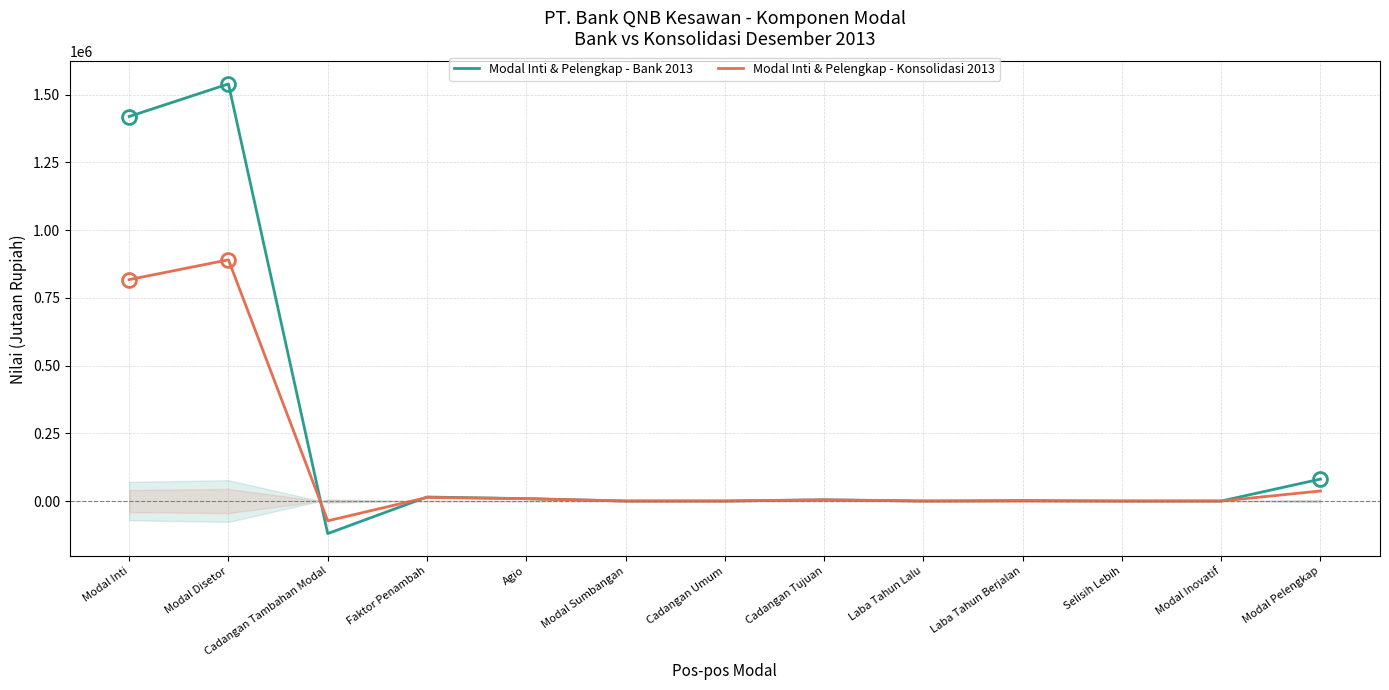

What is the average value of the Modal Inti & Pelengkap - Bank 2013 series?

226880